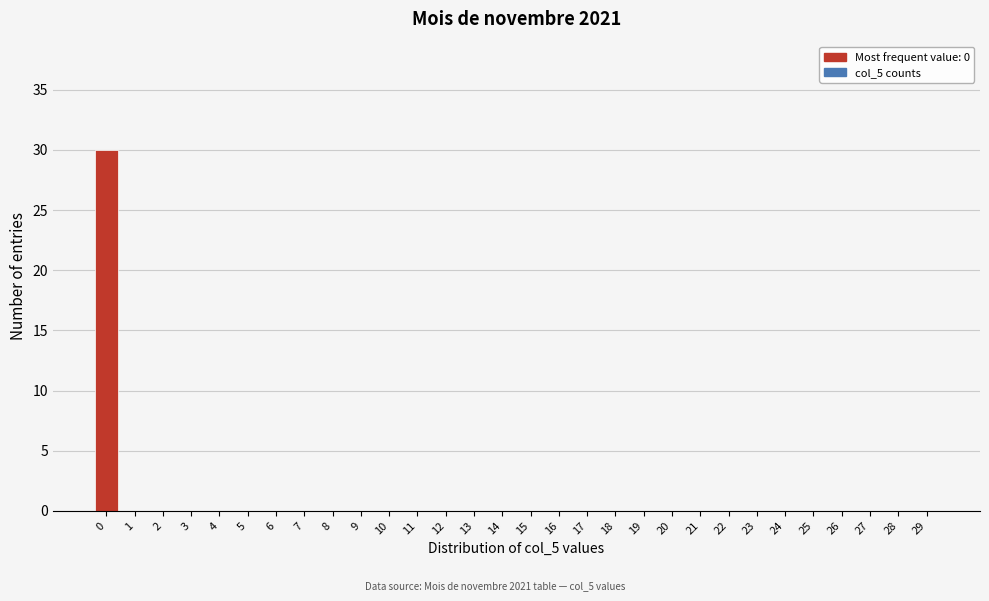

Reading left to right, extract all data points from this chart.

0=30	1=0	2=0	3=0	4=0	5=0	6=0	7=0	8=0	9=0	10=0	11=0	12=0	13=0	14=0	15=0	16=0	17=0	18=0	19=0	20=0	21=0	22=0	23=0	24=0	25=0	26=0	27=0	28=0	29=0